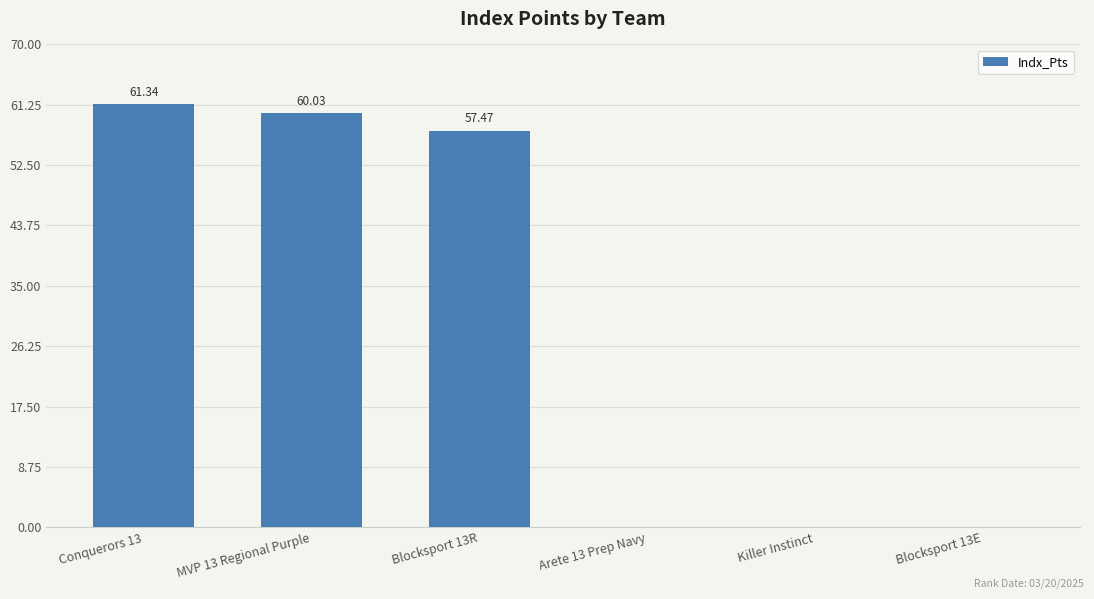

Does the chart contain stacked bars?

No